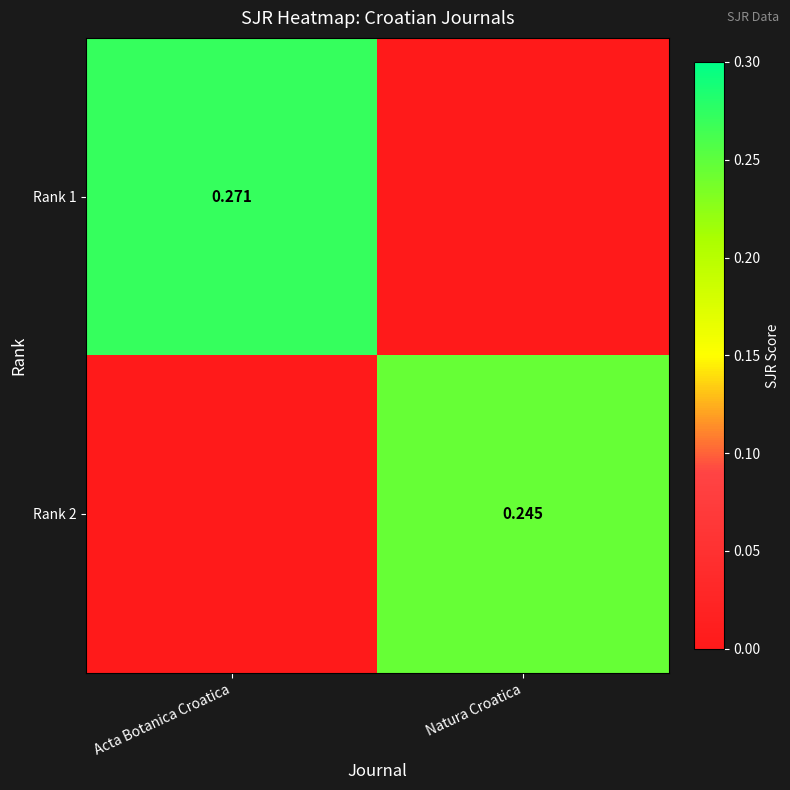

Is the value of Rank 2 at Natura Croatica greater than the value of Rank 1 at Acta Botanica Croatica?

No